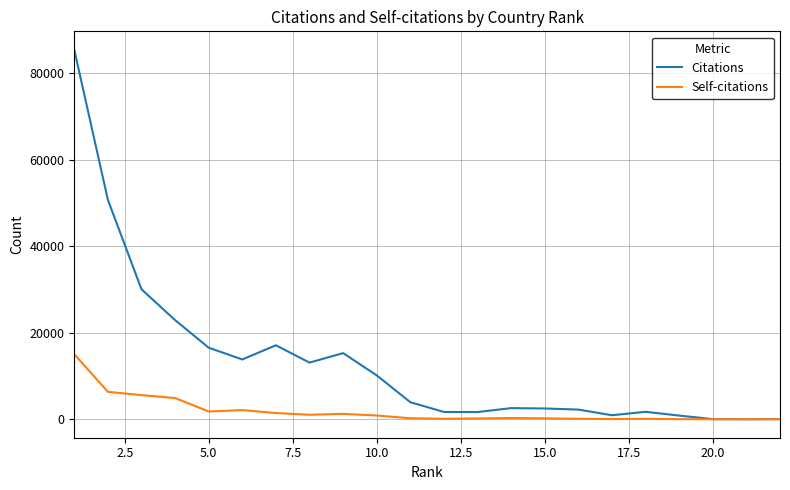

List the series in order of their peak value, highest first.

Citations, Self-citations